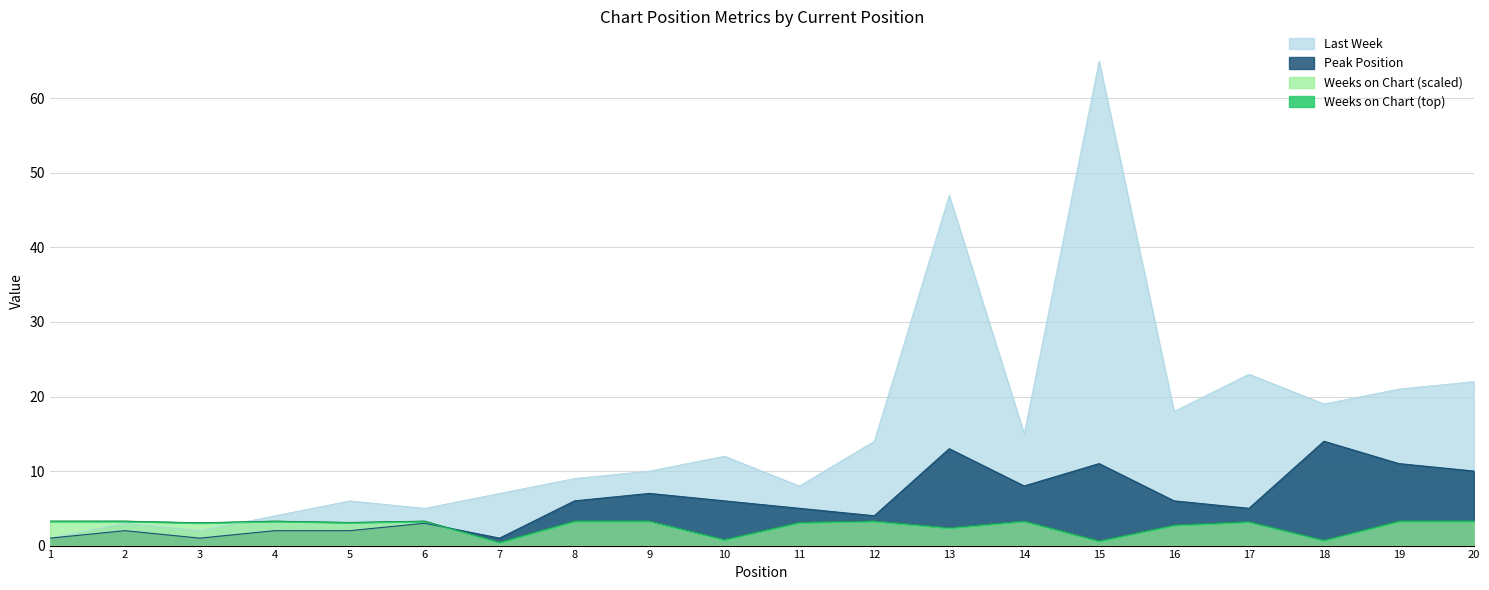

Is the value of Last Week at 6 greater than the value of Peak Position at 2?

Yes